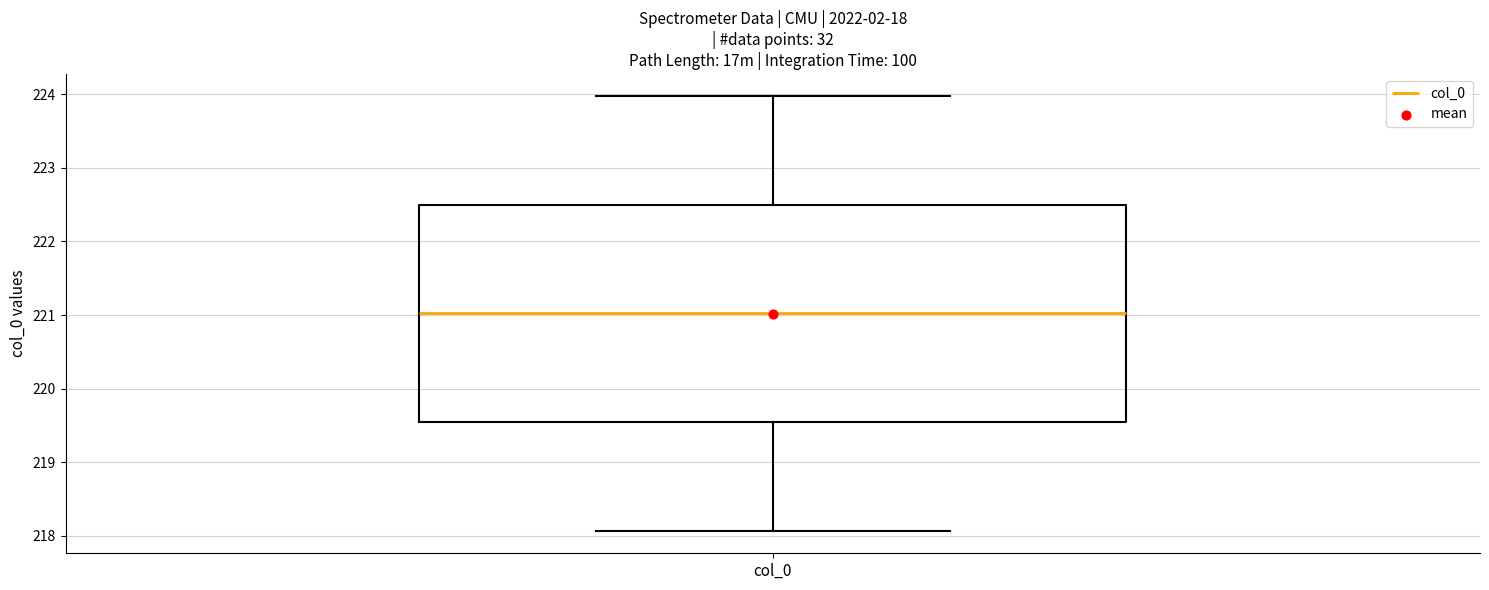

Read this box plot against the y-axis: the position of the median line, the range covered by the box, and the ends of both whiskers. The values are not printed on the chart, so give them approximately, as read against the axis.

median 221.0, box 219.5 to 222.5, whiskers 218.1 to 224.0